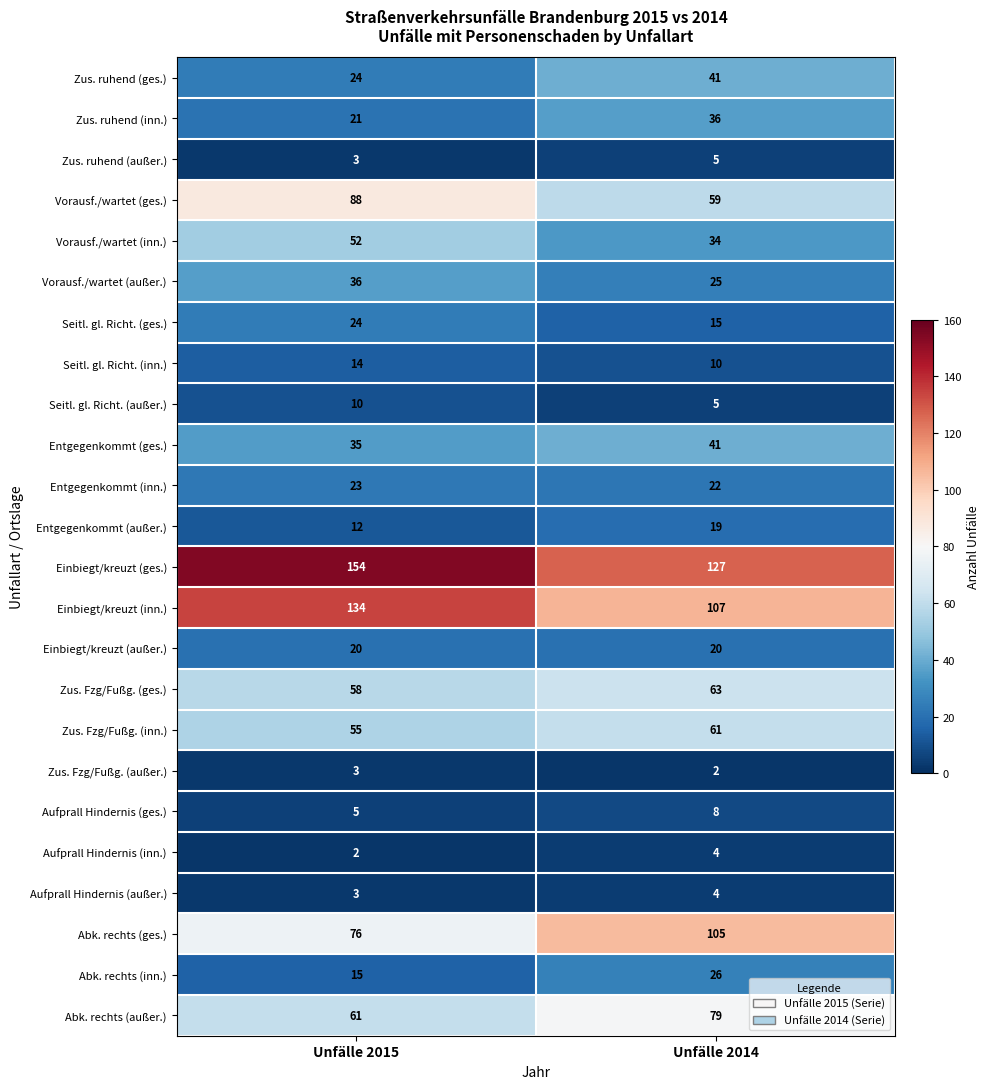

True or false: Einbiegt/kreuzt (inn.) has a value of 62 at Unfälle 2015.

False